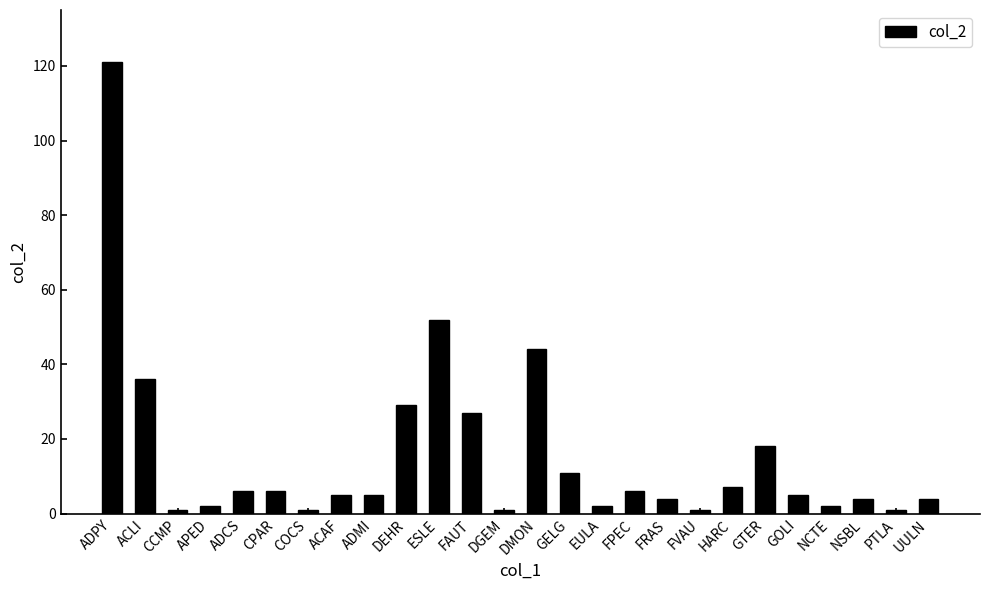

What is the maximum value shown in the chart?

121